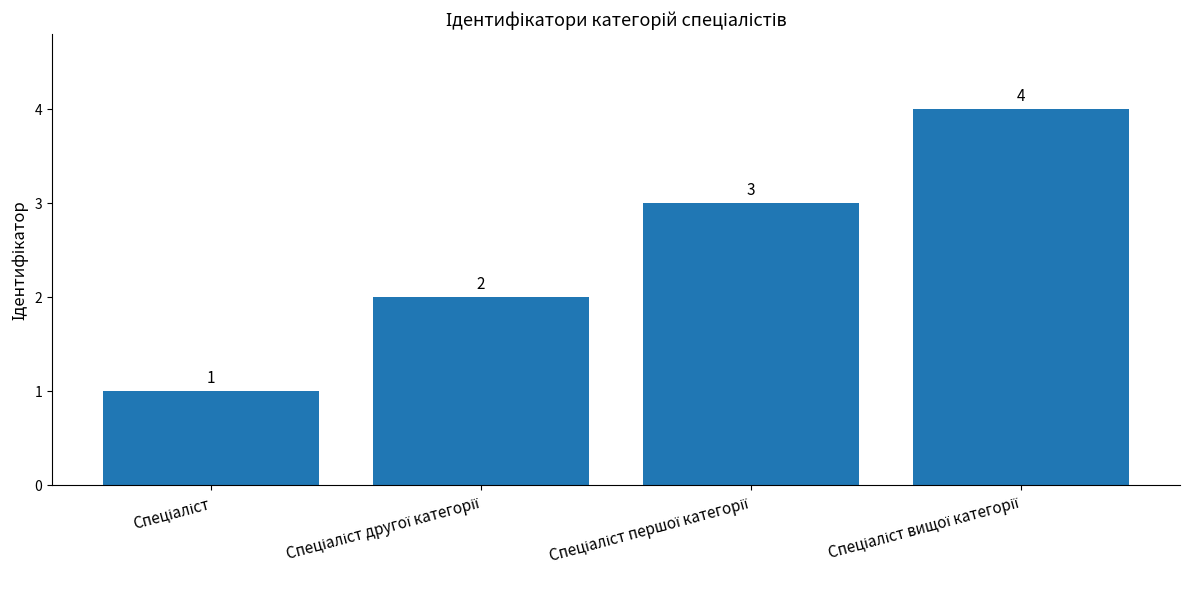

How many distinct data groups are displayed?

1